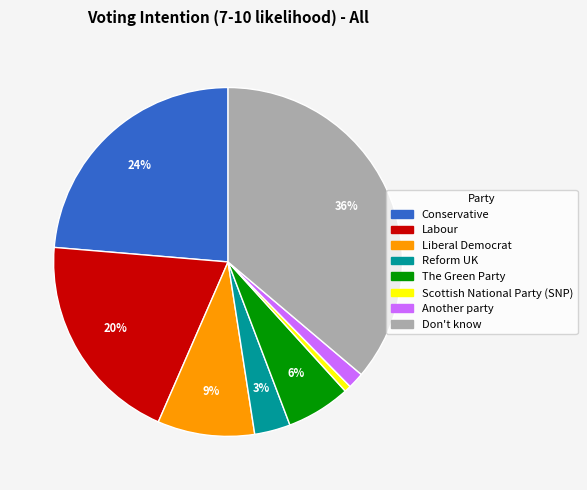

Between Labour and Liberal Democrat, which is larger?

Labour